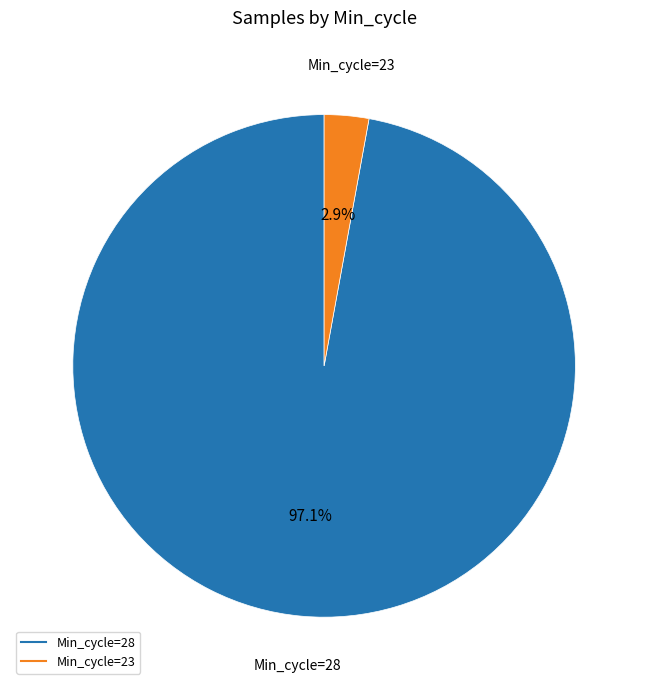

Is there any slice that represents more than half of the pie?

Yes